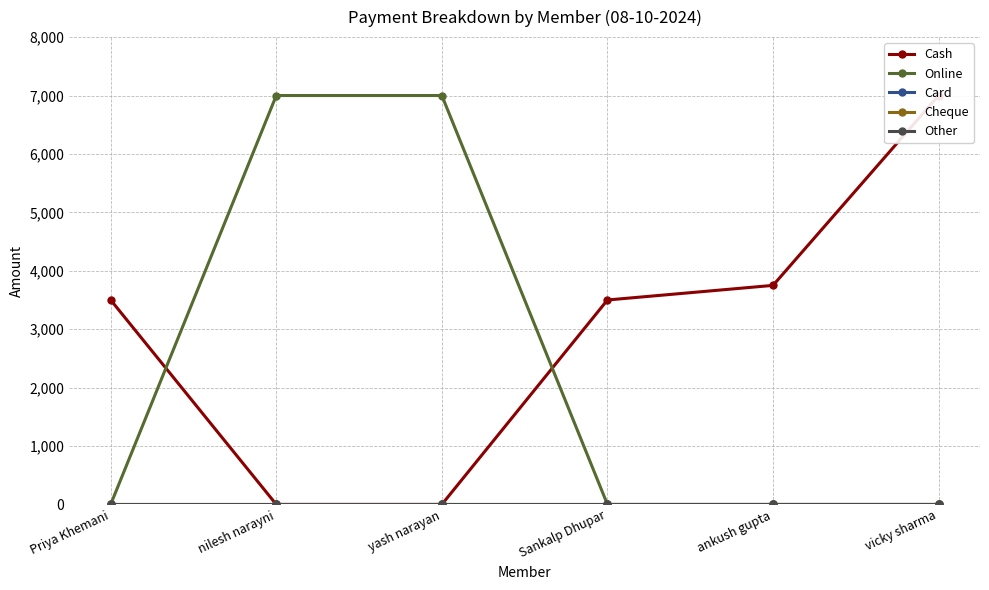

True or false: Cheque and Card intersect in this chart.

False